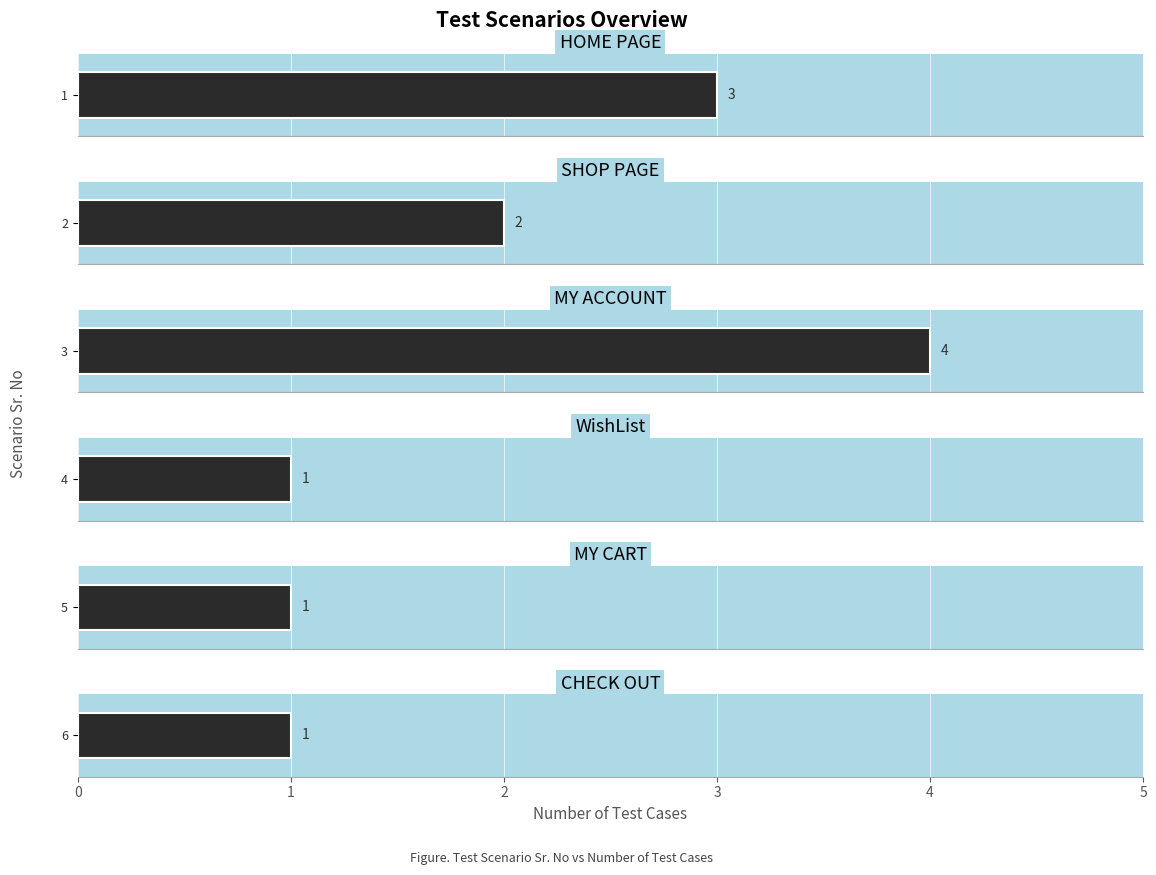

What is the value of the 3rd bar from the left?

4